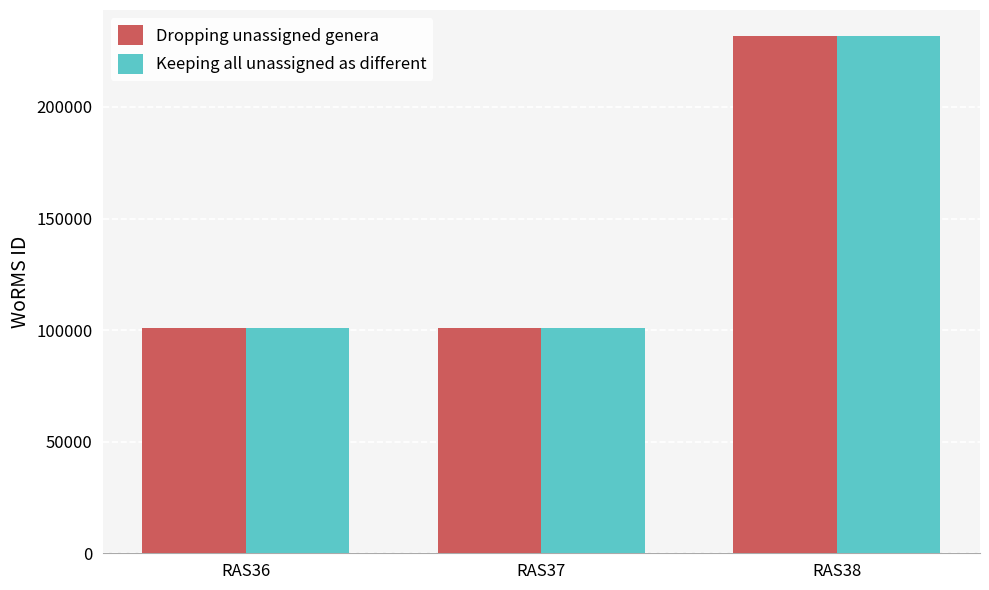

At which category is the sum across all series the highest?

RAS38